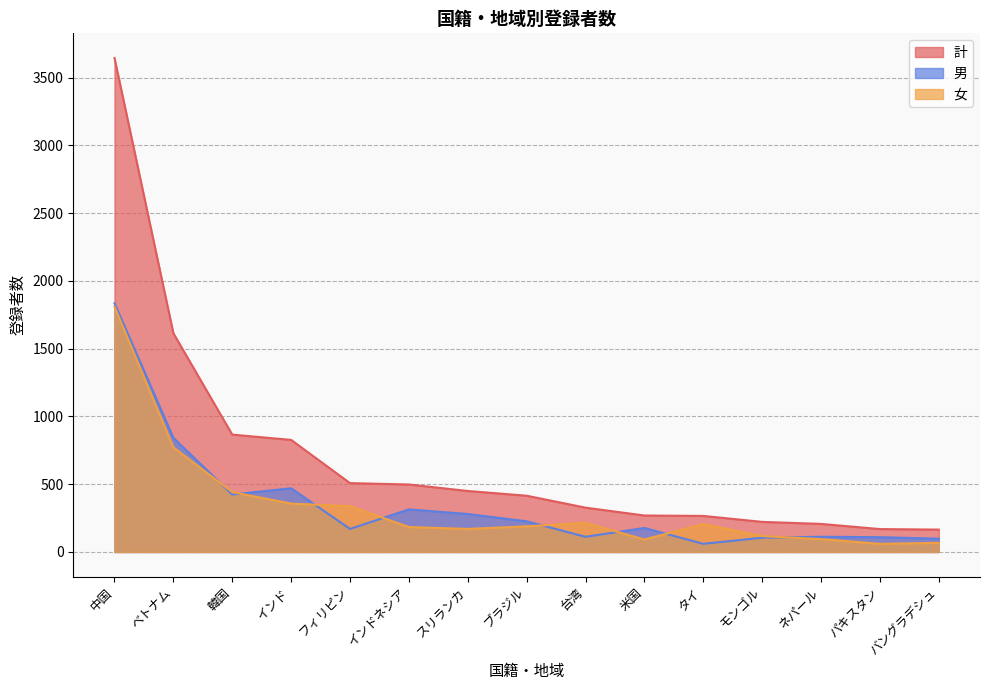

Rank the series by their maximum value, from lowest to highest.

女, 男, 計